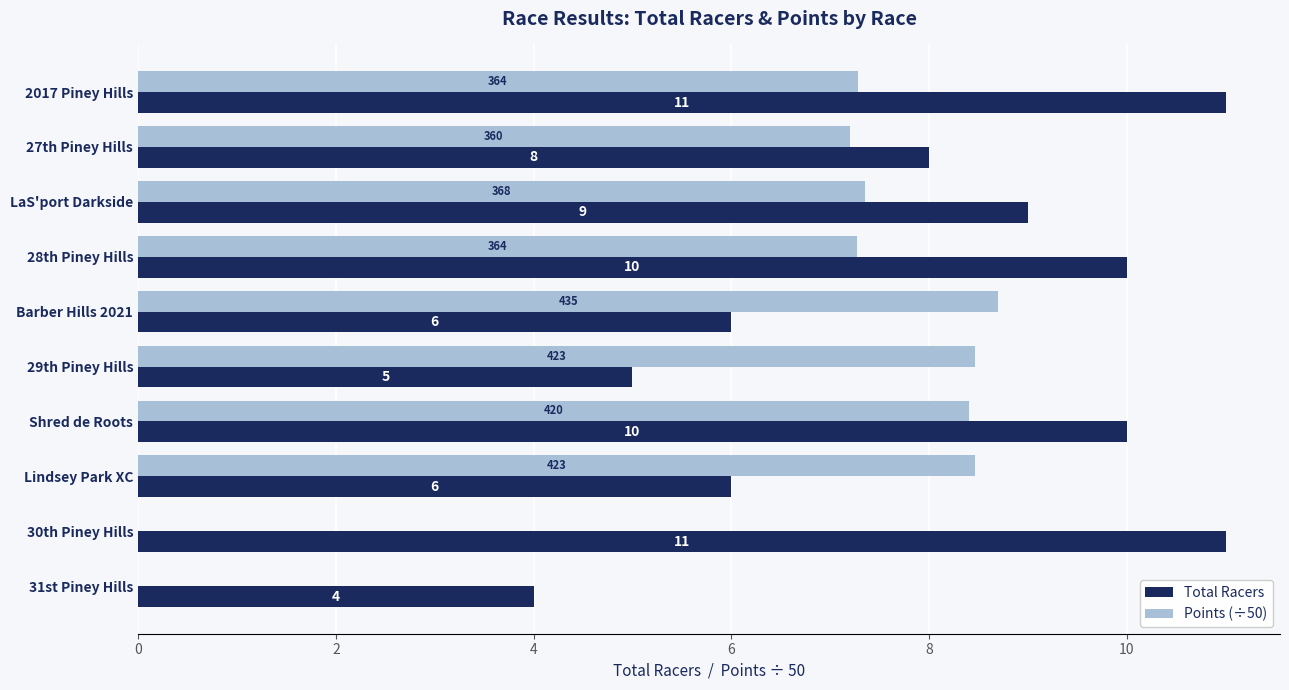

True or false: Points (÷50) has a value of 8.4 at Shred de Roots.

True